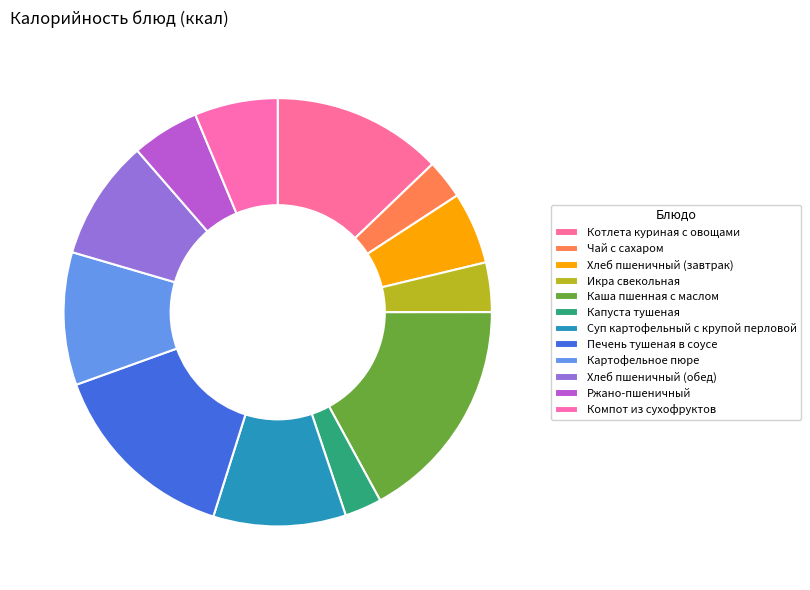

Does Печень тушеная в соусе represent more than half of the total?

No